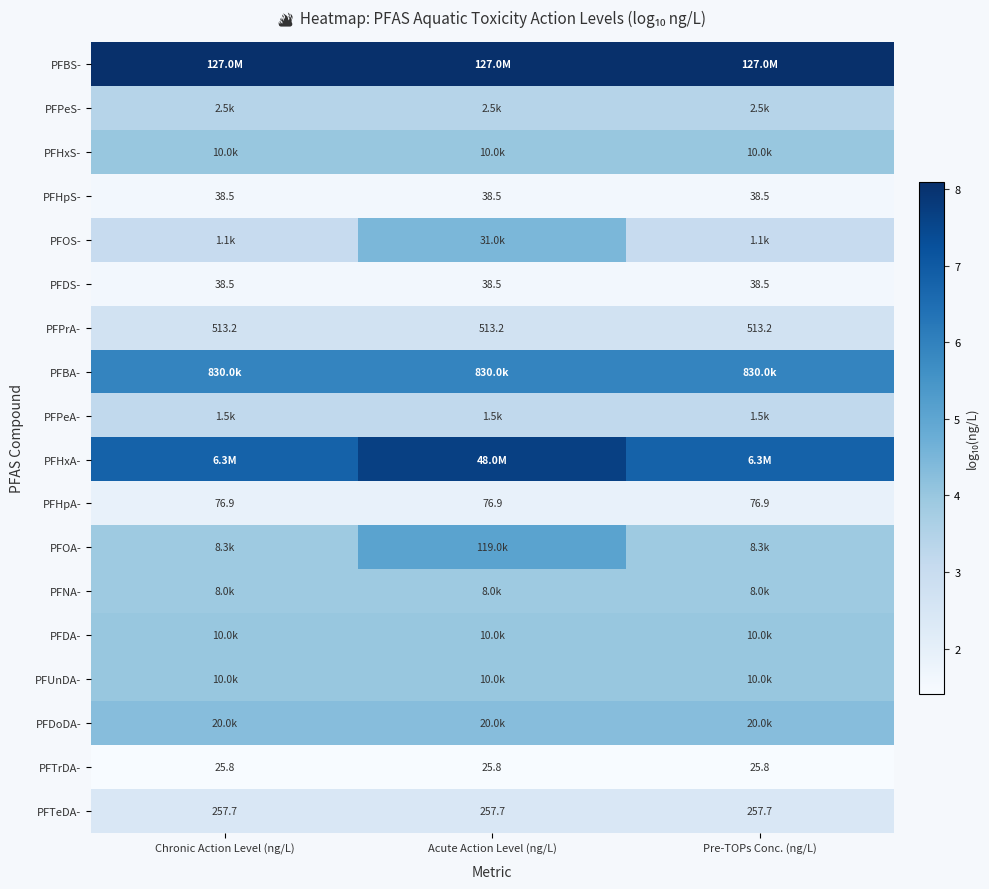

The PFHxS- series shows 4.0 at Pre-TOPs Conc. (ng/L). True or false?

True